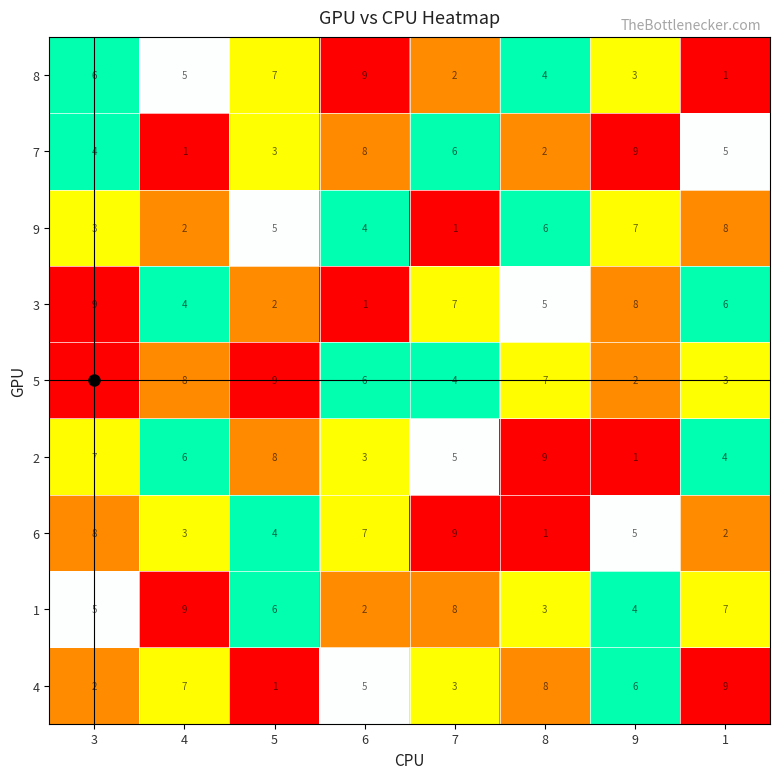

At which label does 2 first exceed 6?

3